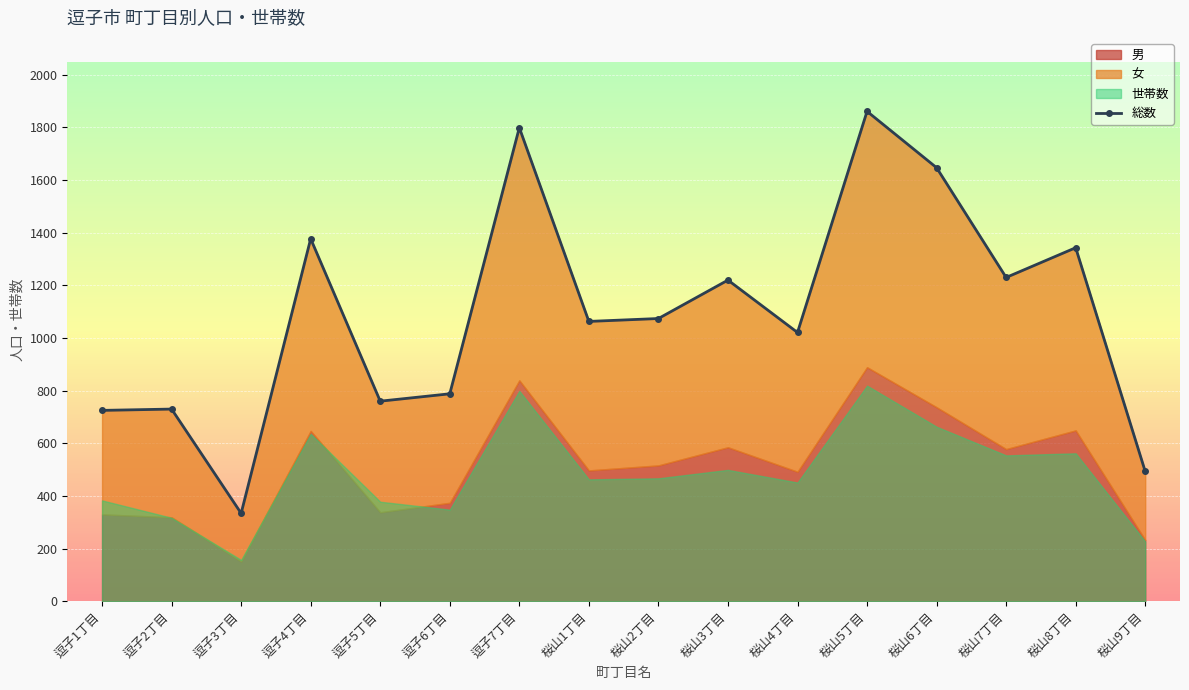

At which category does the data reach its first local peak?

逗子2丁目